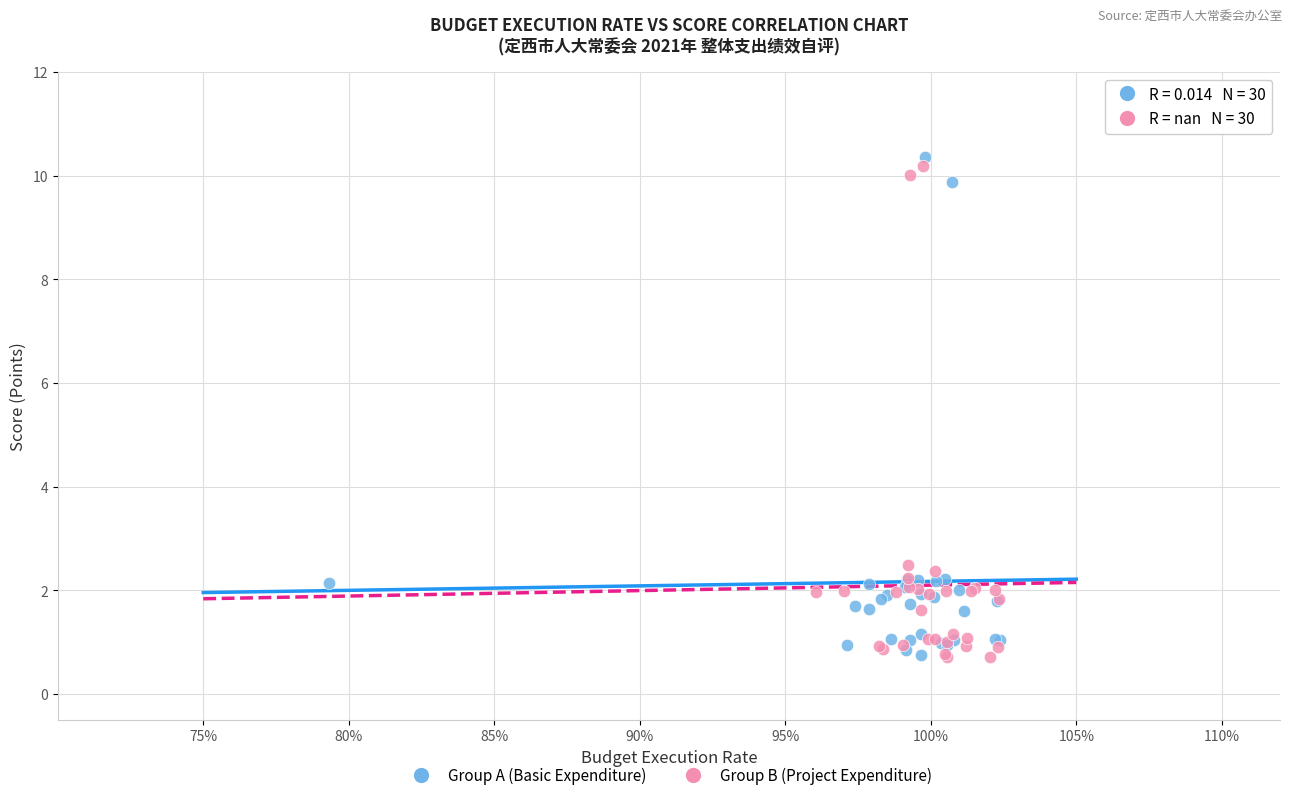

Which series has the largest Y range (max minus min)?

Group A (Basic Expenditure)